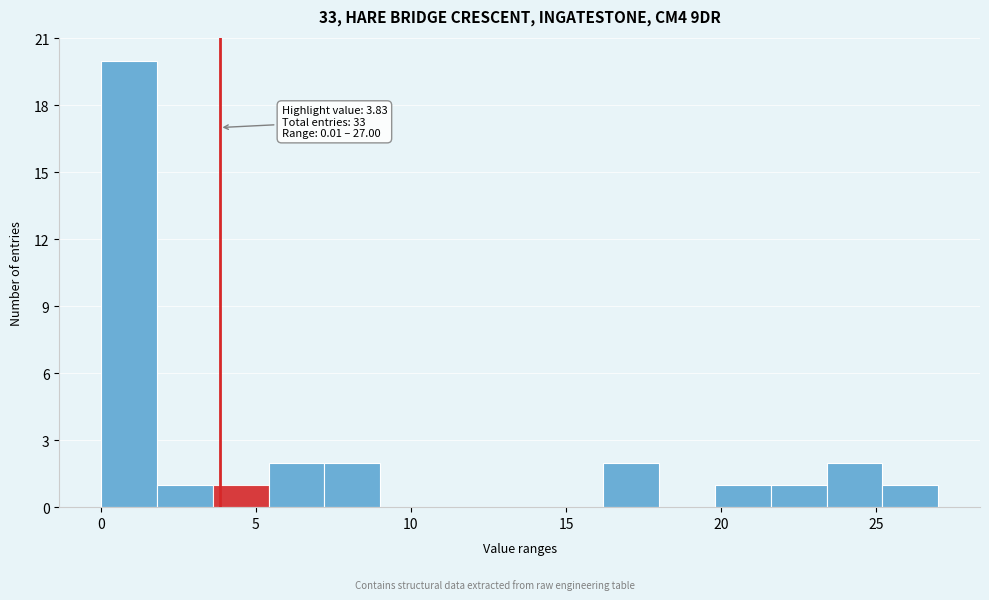

Around what value on the x-axis is the tallest bar? Give the approximate position of its centre, as read against the axis.

1.0